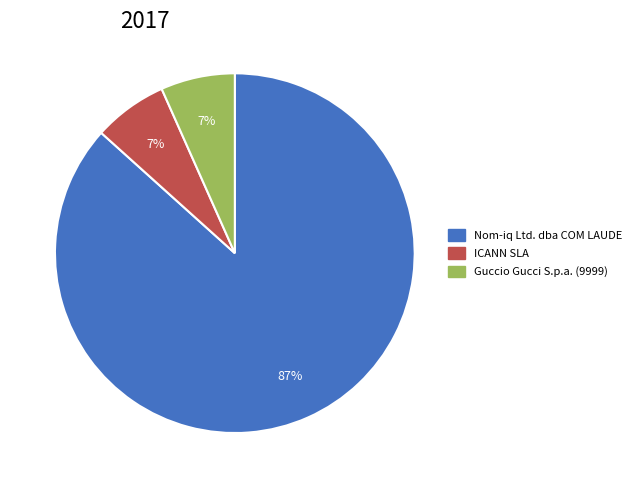

Is there any slice that represents more than half of the pie?

Yes